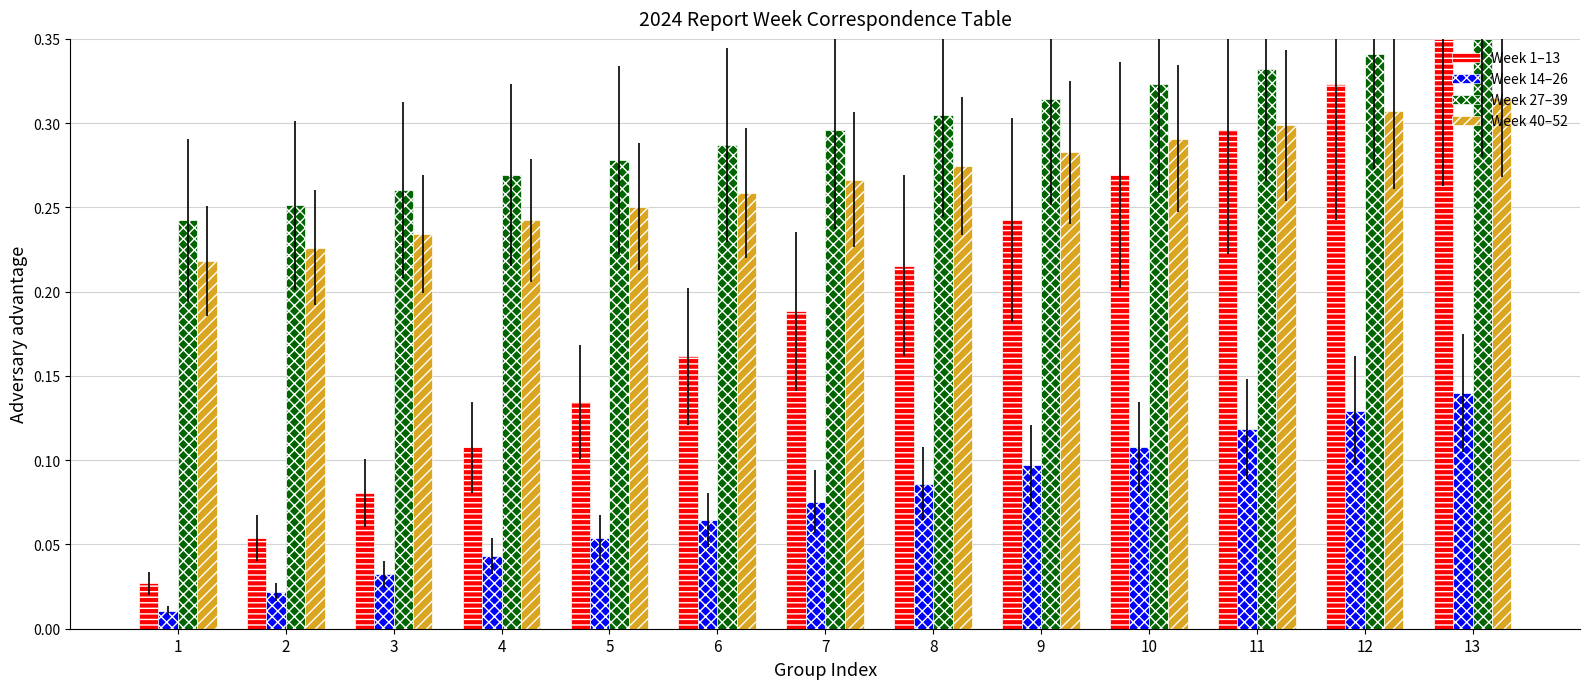

What is the sum of all Week 1–13 values?

2.5